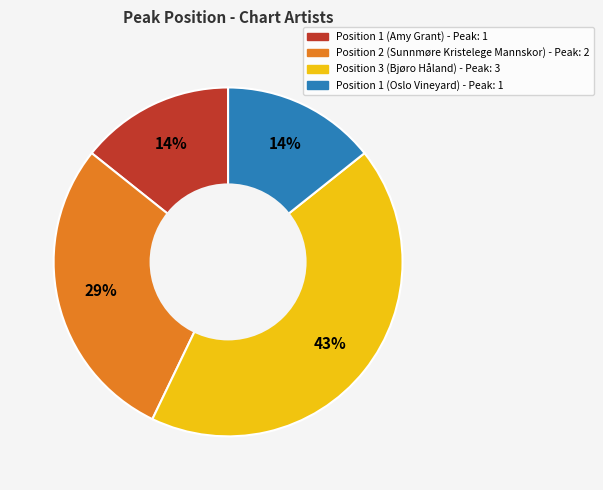

Does any single category account for the majority?

No